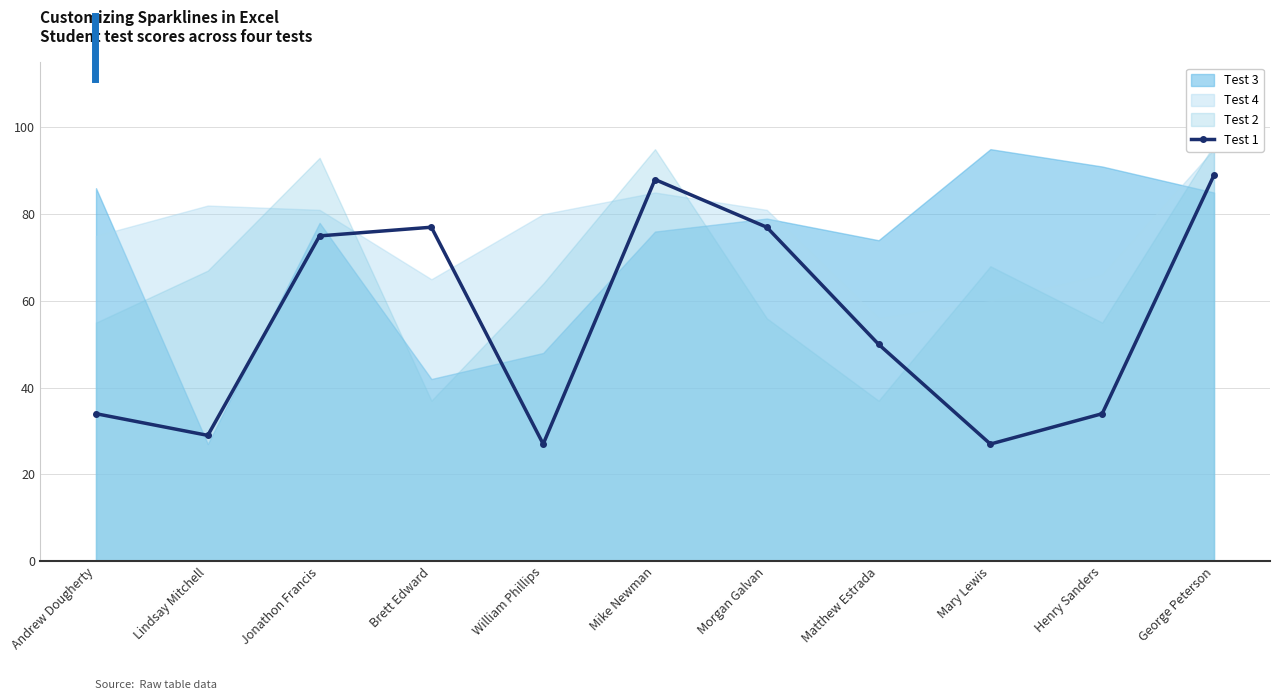

What is the ratio of the value at Morgan Galvan to the value at Lindsay Mitchell?

2.7